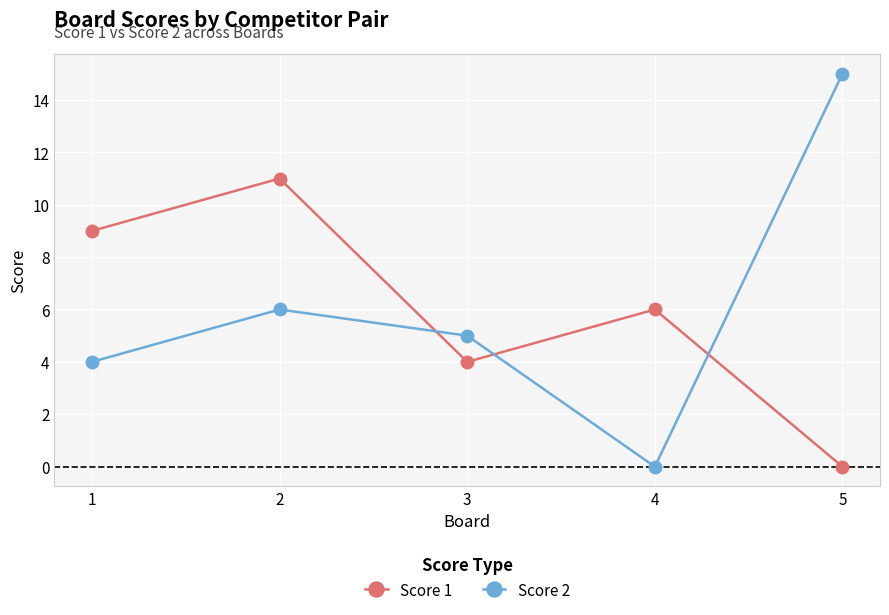

True or false: Score 1 has more than 2 points higher than both neighbors.

False